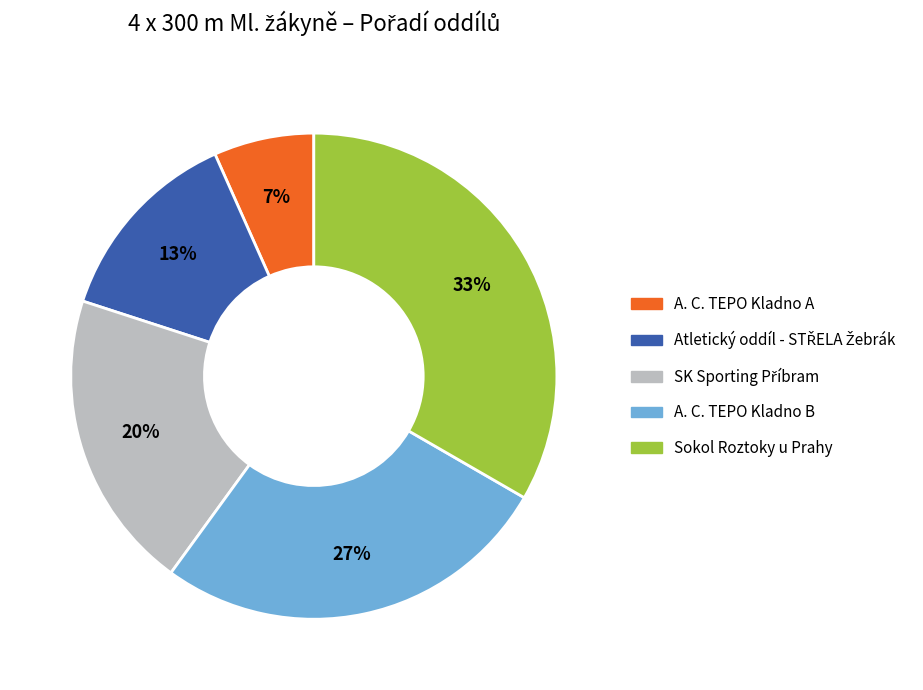

Does Sokol Roztoky u Prahy account for over 50% of the chart?

No